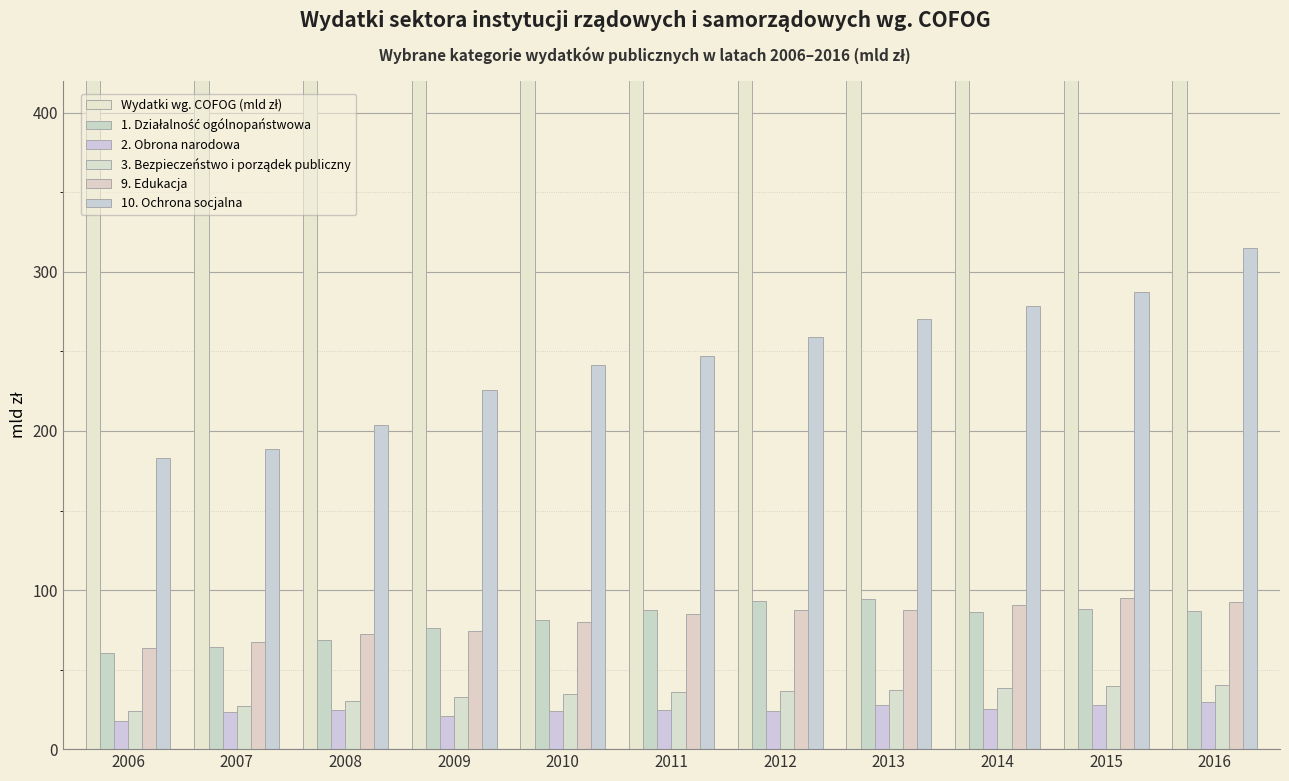

What are all the series names shown in the legend?

Wydatki wg. COFOG (mld zł), 1. Działalność ogólnopaństwowa, 2. Obrona narodowa, 3. Bezpieczeństwo i porządek publiczny, 9. Edukacja, 10. Ochrona socjalna